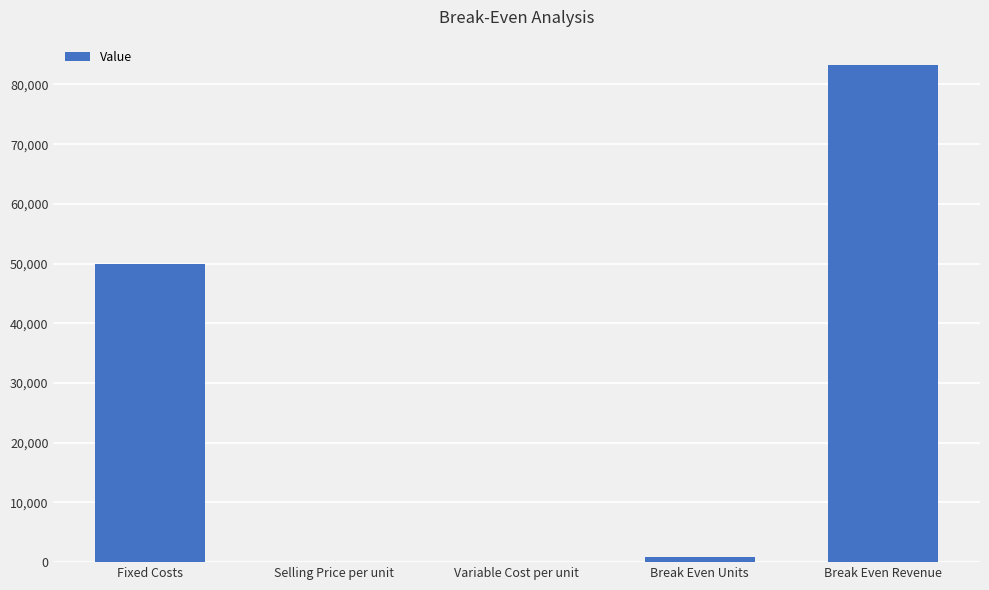

Are the bars grouped side by side (vs. stacked)?

No